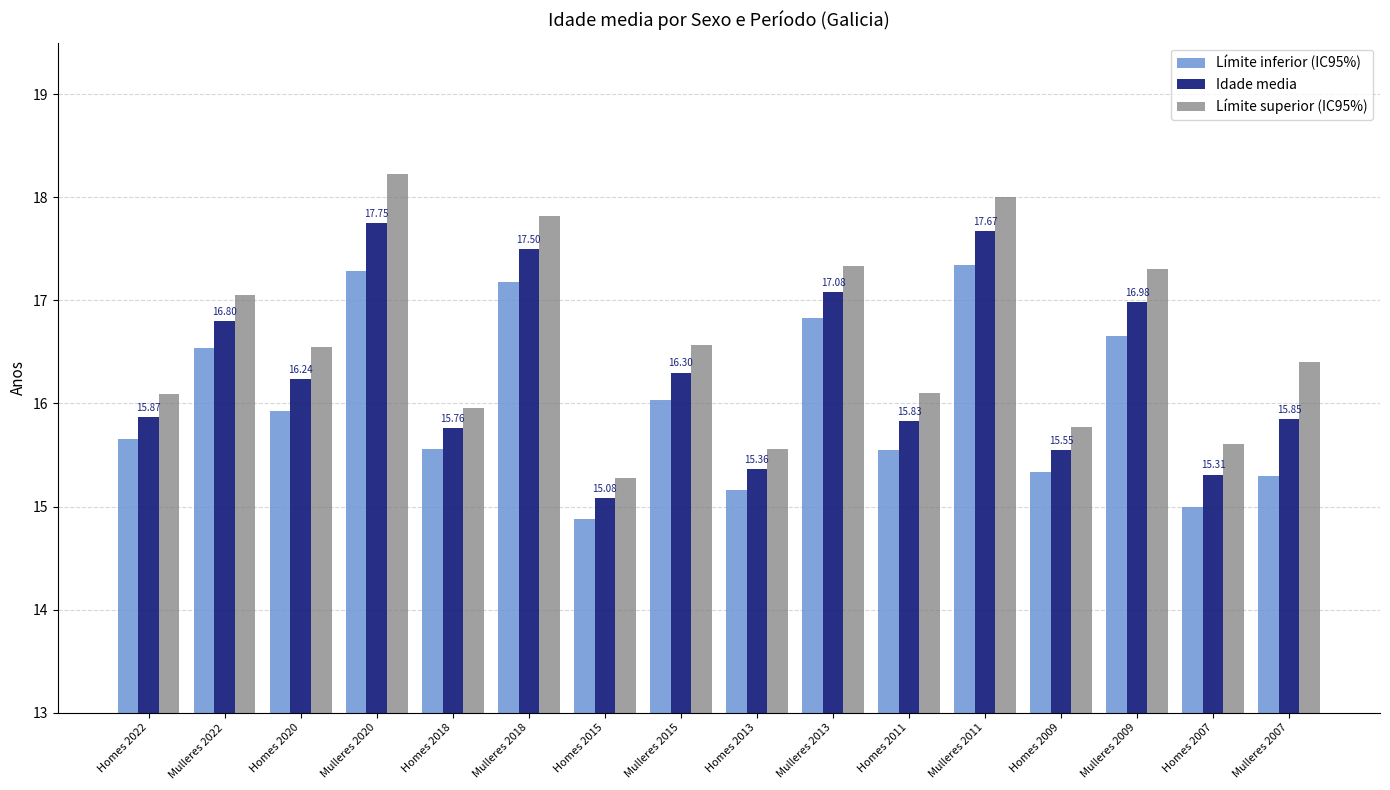

What position from the right is Homes 2022?

16